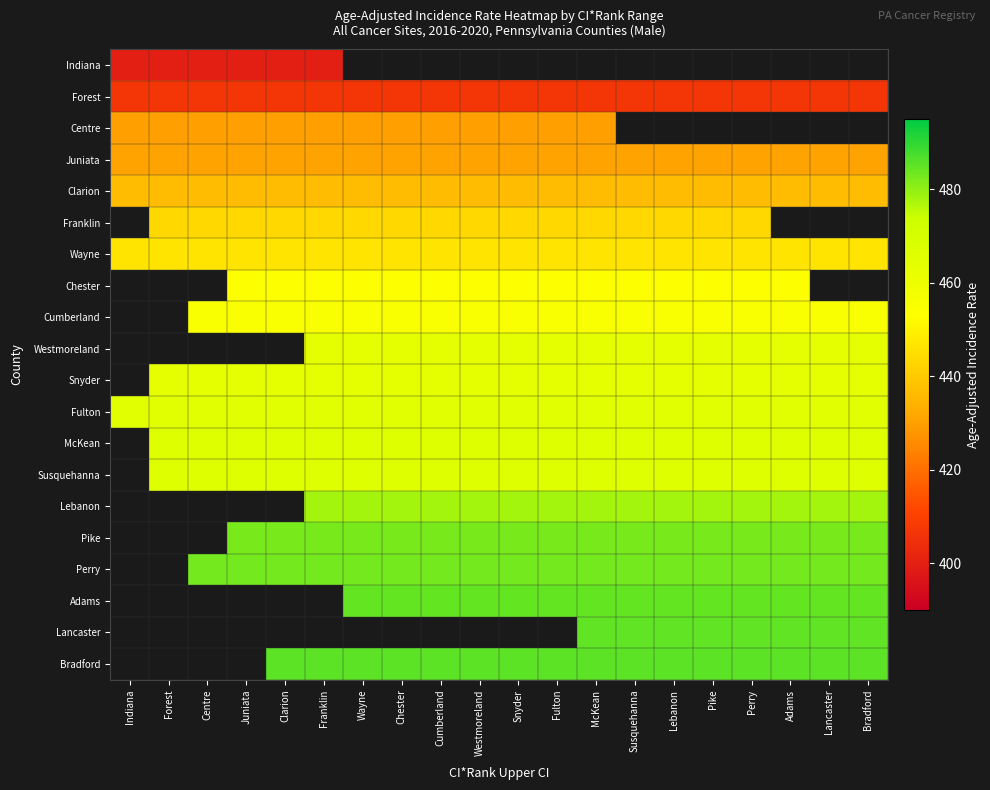

True or false: Lebanon has a value of 477.8 at Bradford.

True